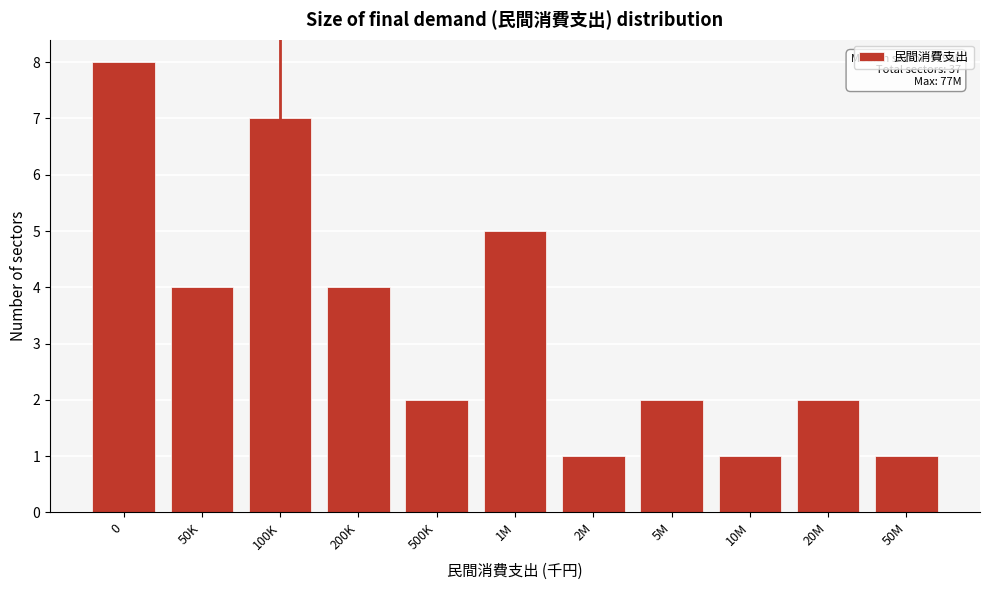

Reading right to left, transcribe all the data shown in this chart.

50M=1	20M=2	10M=1	5M=2	2M=1	1M=5	500K=2	200K=4	100K=7	50K=4	0=8